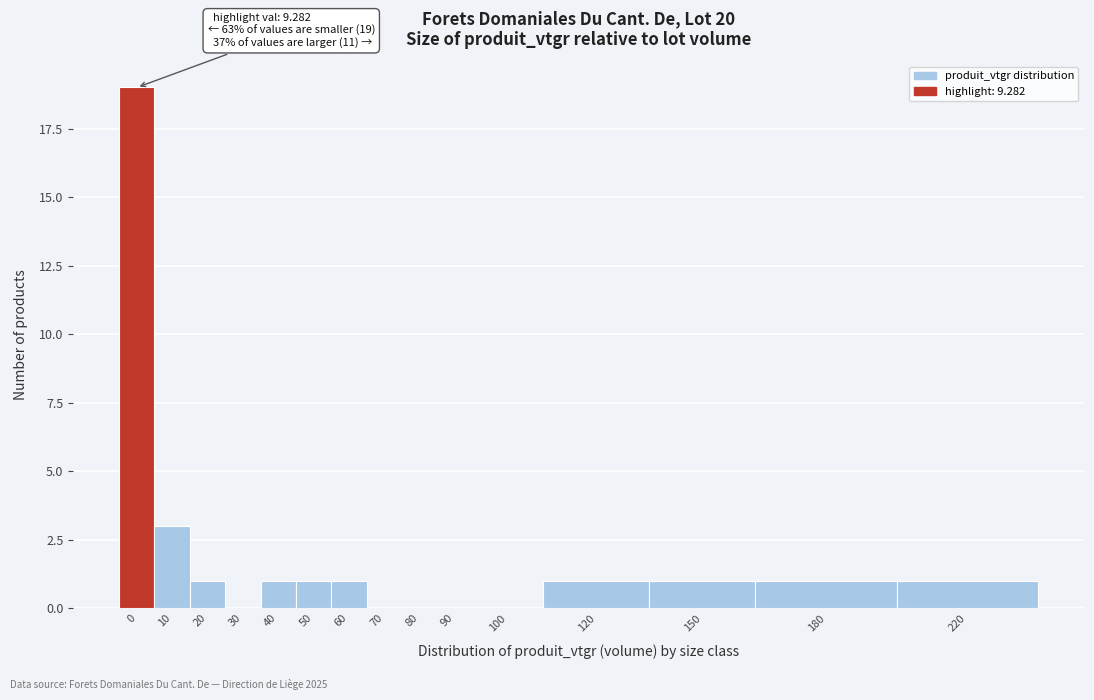

Reading left to right, list all the values displayed in this chart.

0=19	10=3	20=1	30=0	40=1	50=1	60=1	70=0	80=0	90=0	100=0	120=1	150=1	180=1	220=1